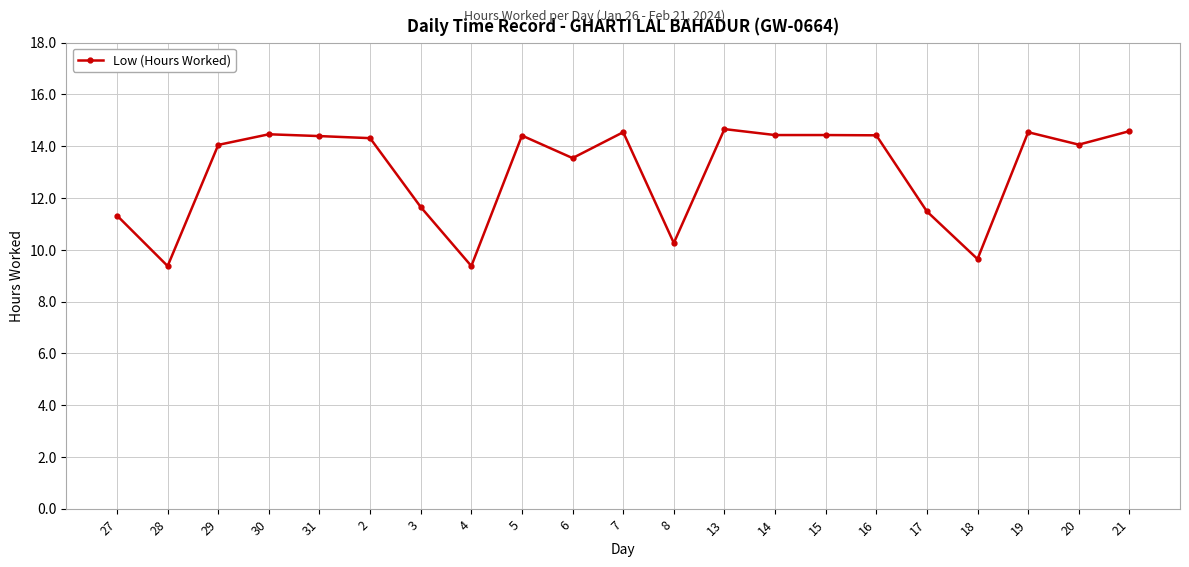

Which has a higher value, 14 or 8?

14